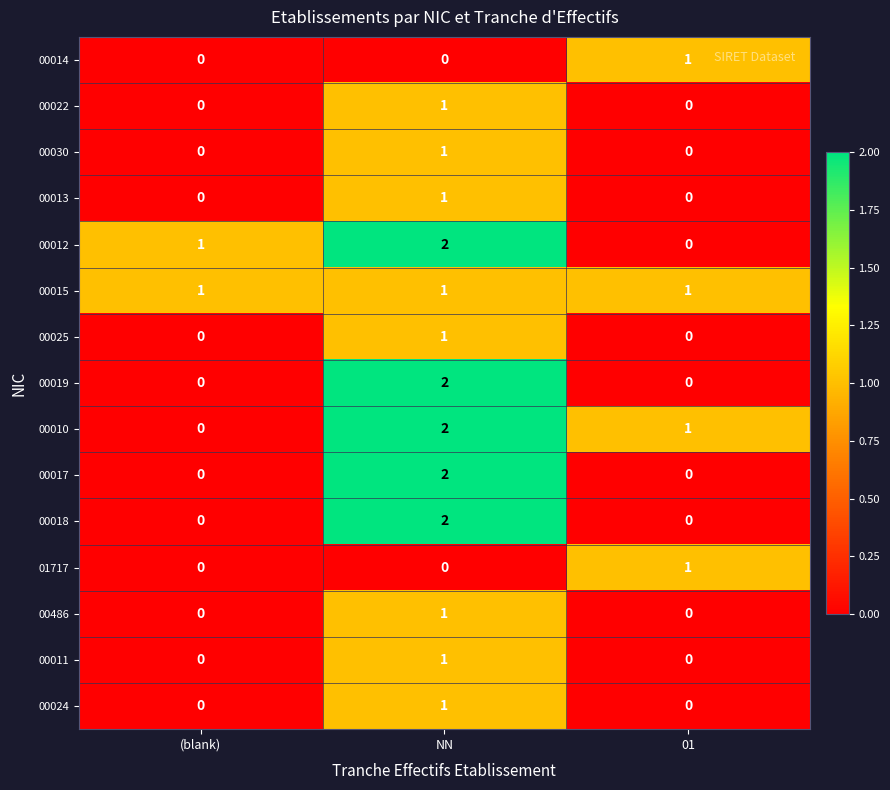

What is the difference between the highest and lowest values at 01?

1